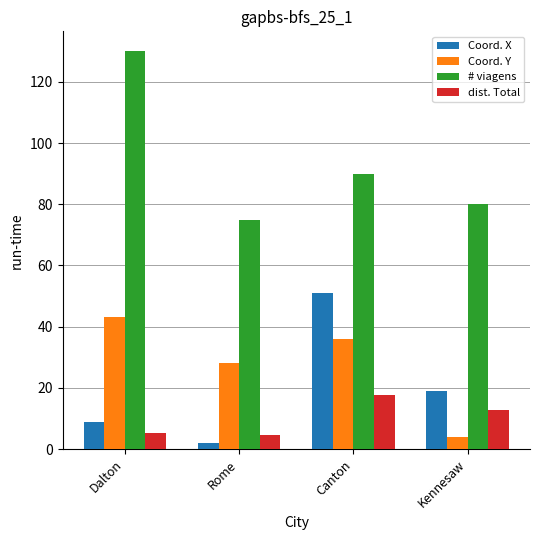

Reading left to right, list all the values displayed in this chart.

Coord. X: 9.0	2.0	51.0	19.0
Coord. Y: 43.0	28.0	36.0	4.0
# viagens: 130.0	75.0	90.0	80.0
dist. Total: 5.3	4.6	17.6	12.9